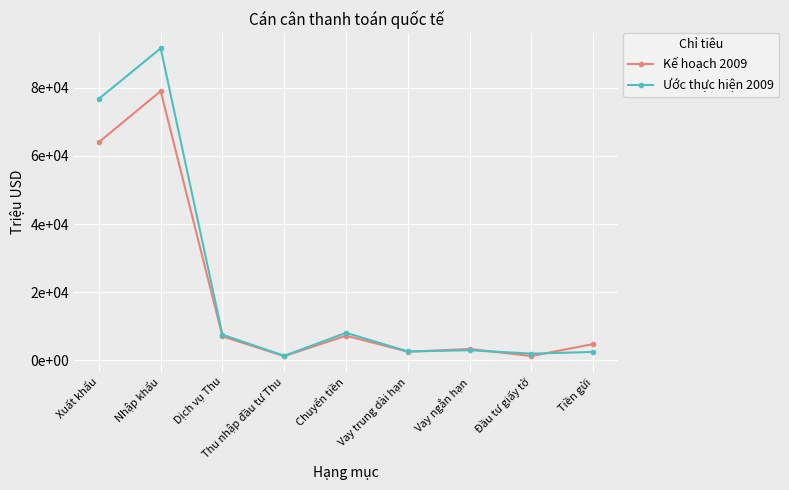

Which has a higher value, Vay trung dài hạn or Vay ngắn hạn?

Vay ngắn hạn